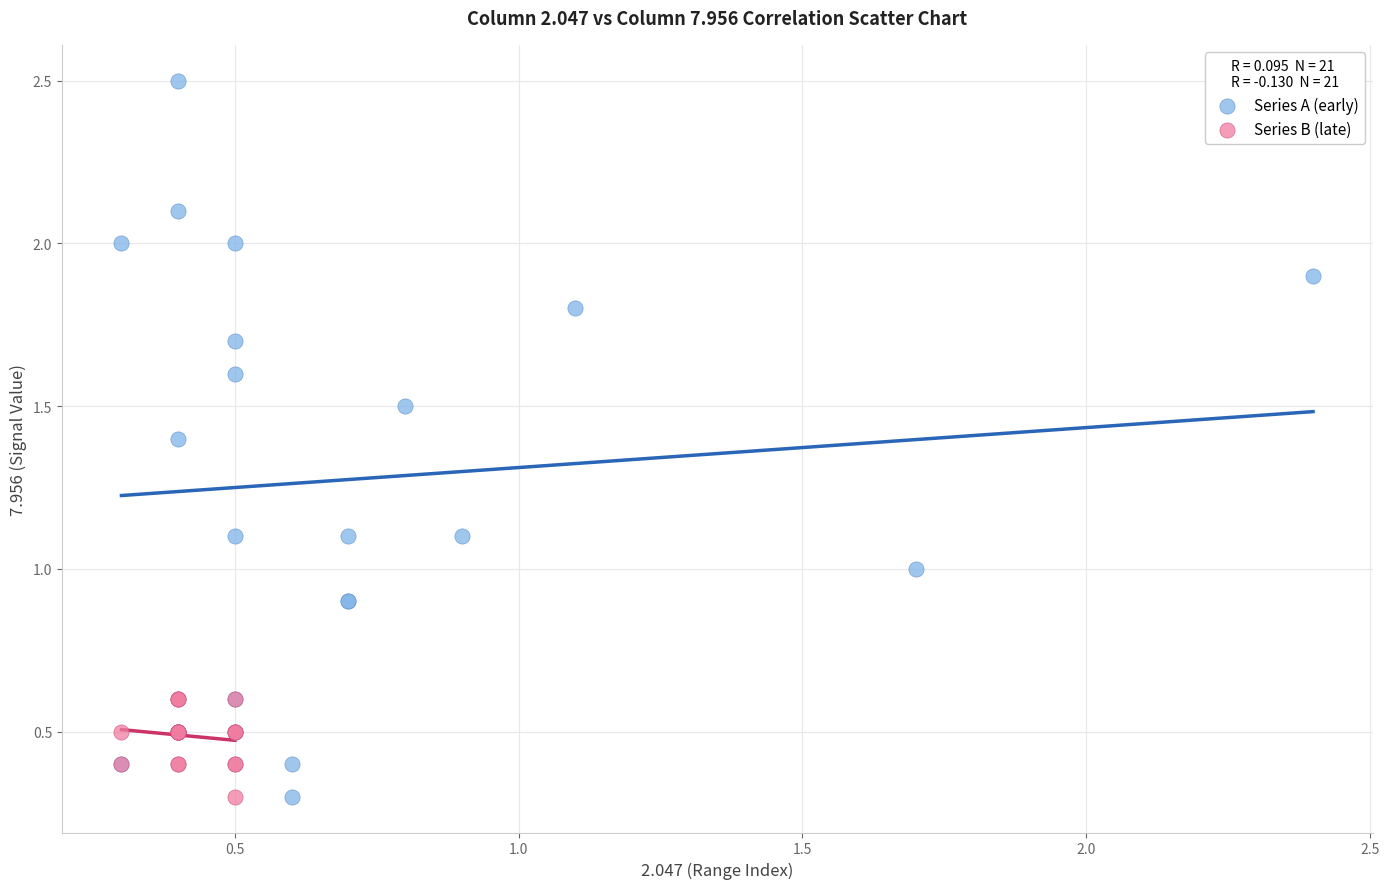

Which series contains the highest Y value?

Series A (early)